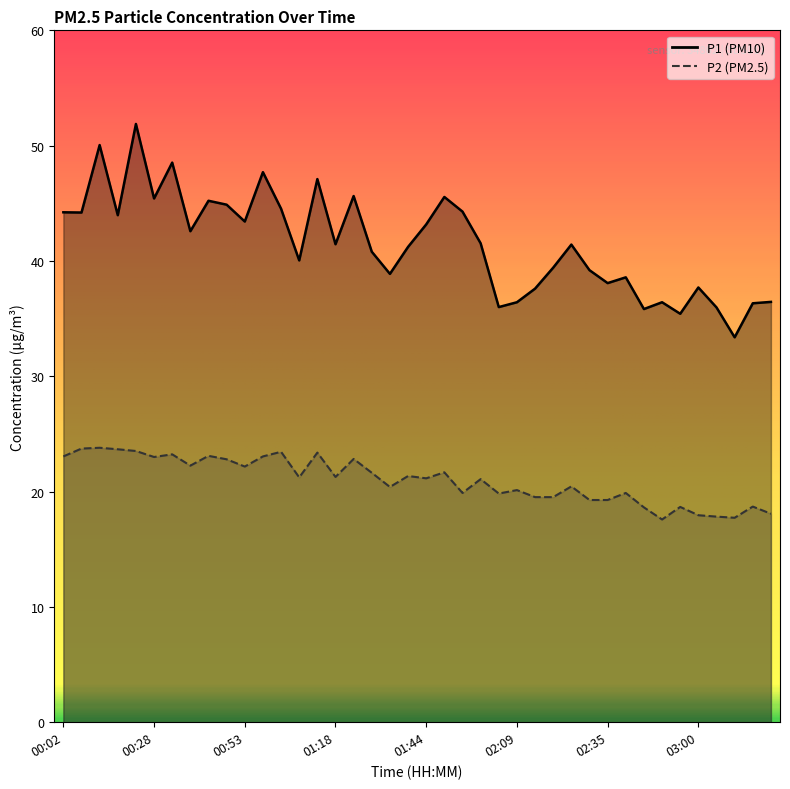

Where is the first local minimum for P2?

00:28